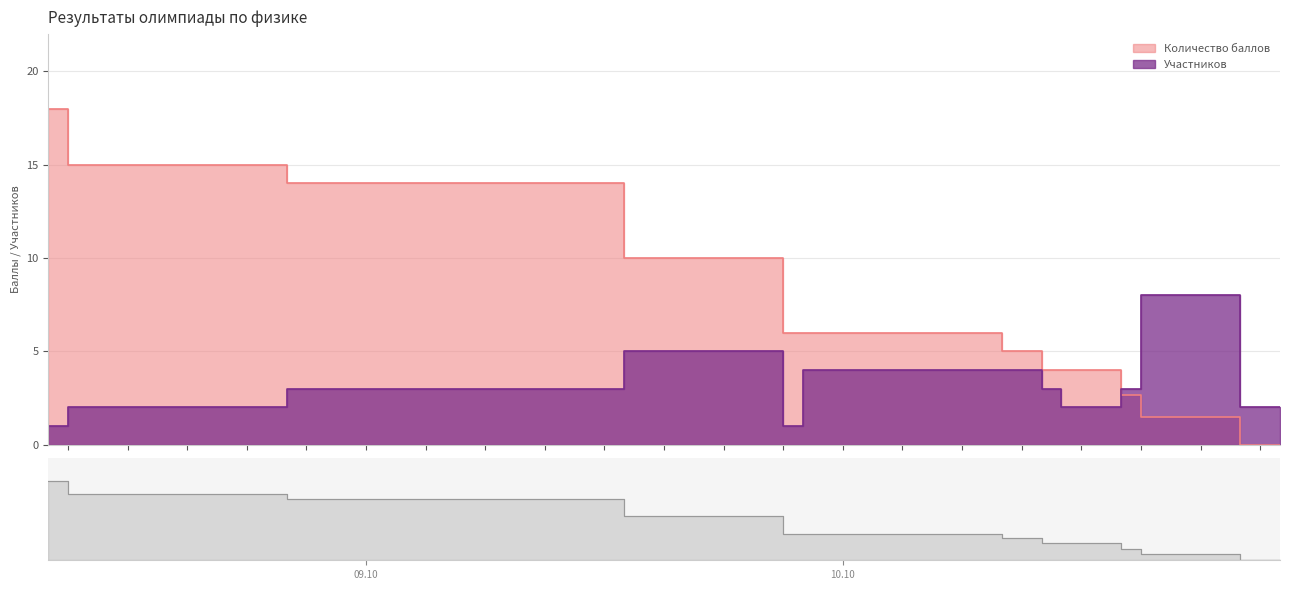

Where is Количество баллов nearest to the value 9?

7